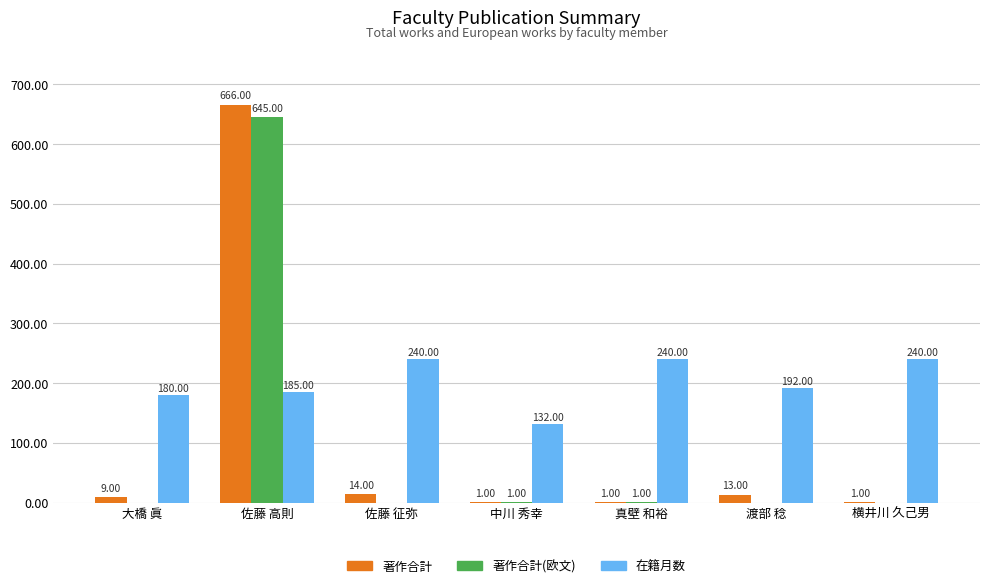

Which category has the highest value in the 著作合計(欧文) series?

佐藤 高則